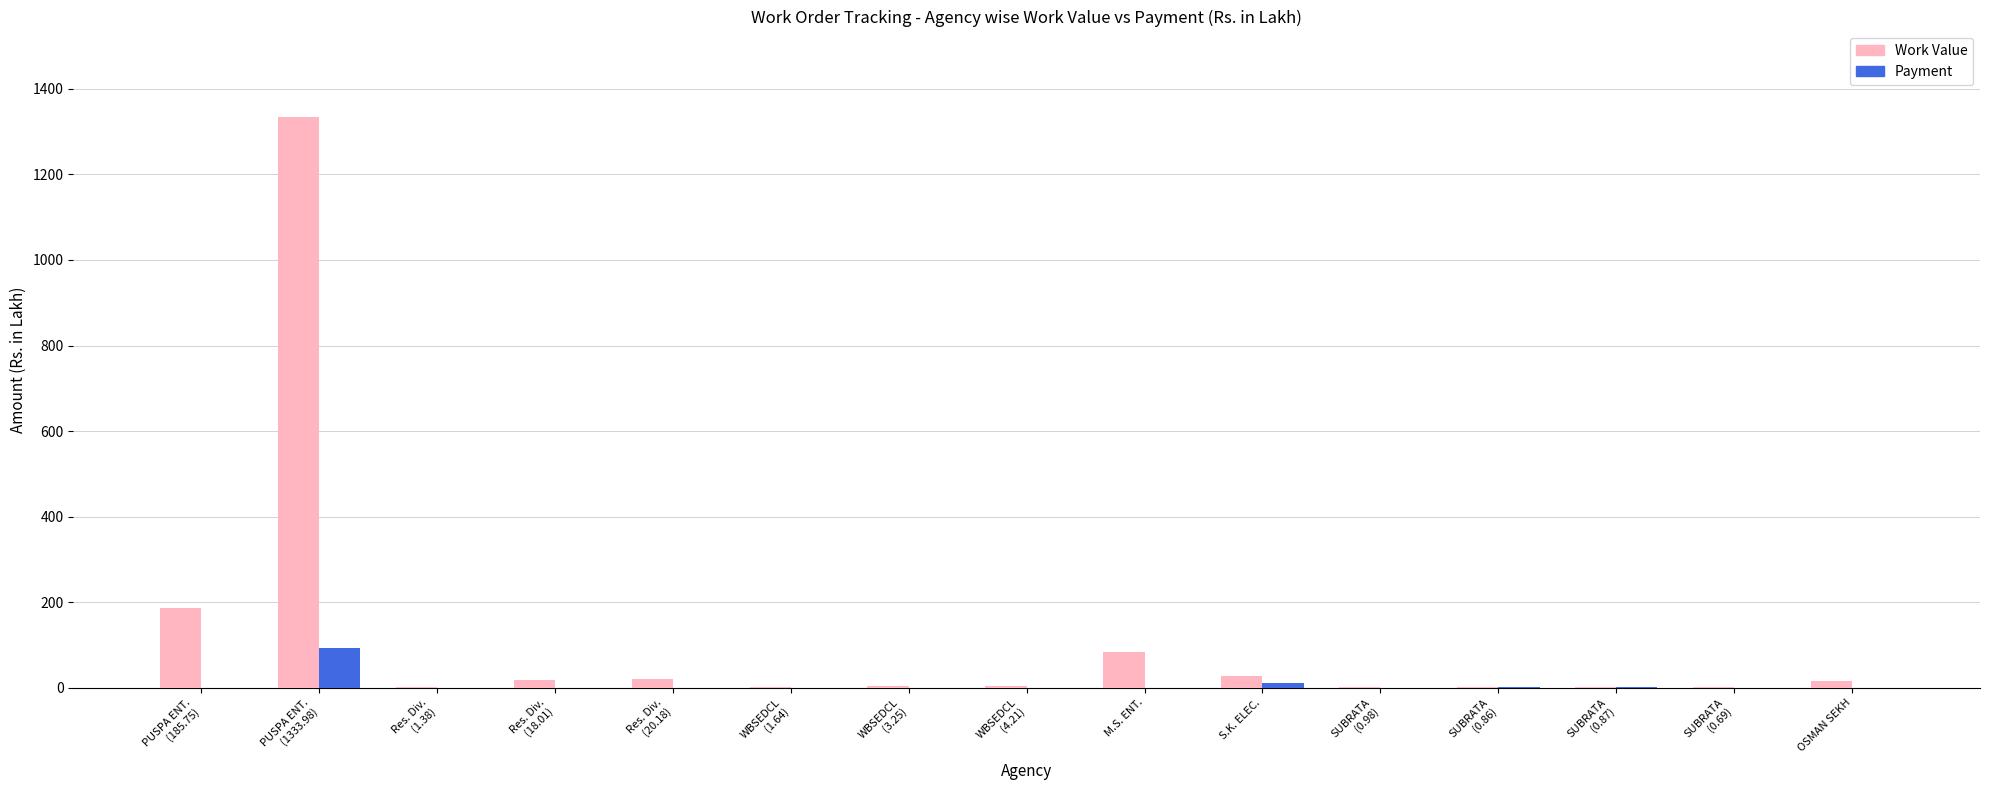

What is the maximum value shown in the chart?

1334.0